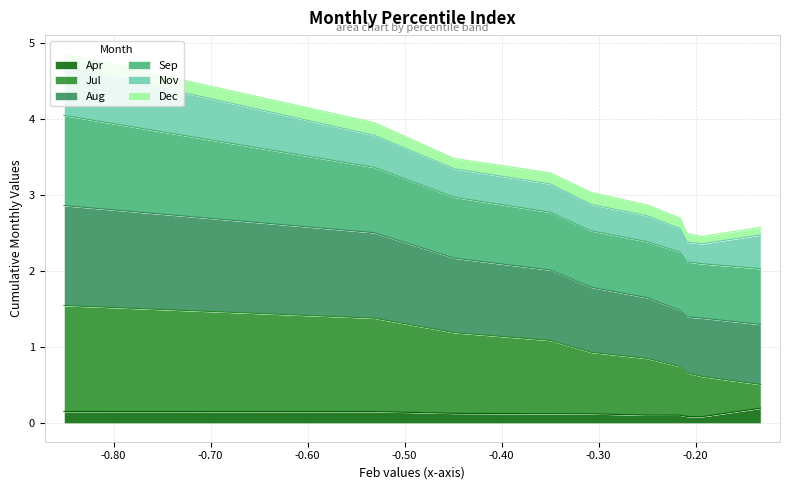

True or false: Jul has more than 2 interior local peaks.

False